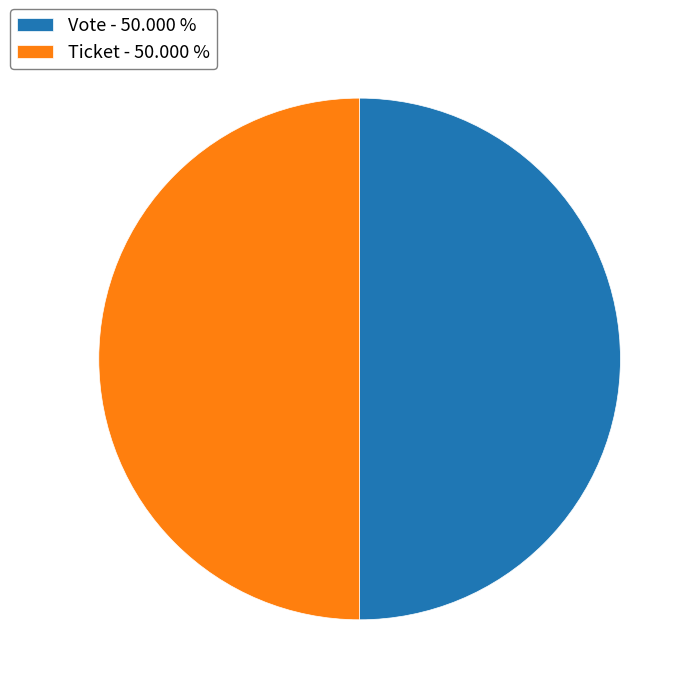

Approximately how many times larger is the value at Ticket - 50.000 % compared to Vote - 50.000 %?

1.0